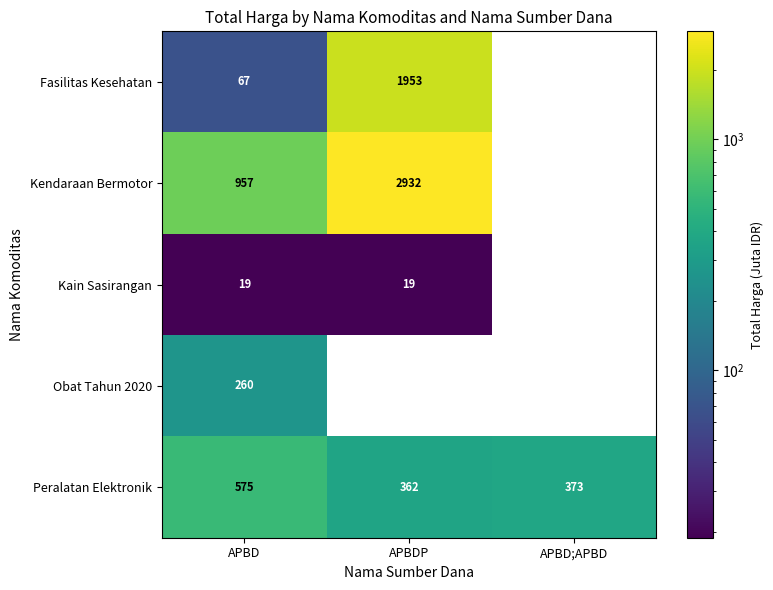

Rank the series at APBD from highest to lowest value.

Kendaraan Bermotor, Peralatan Elektronik, Obat Tahun 2020, Fasilitas Kesehatan, Kain Sasirangan